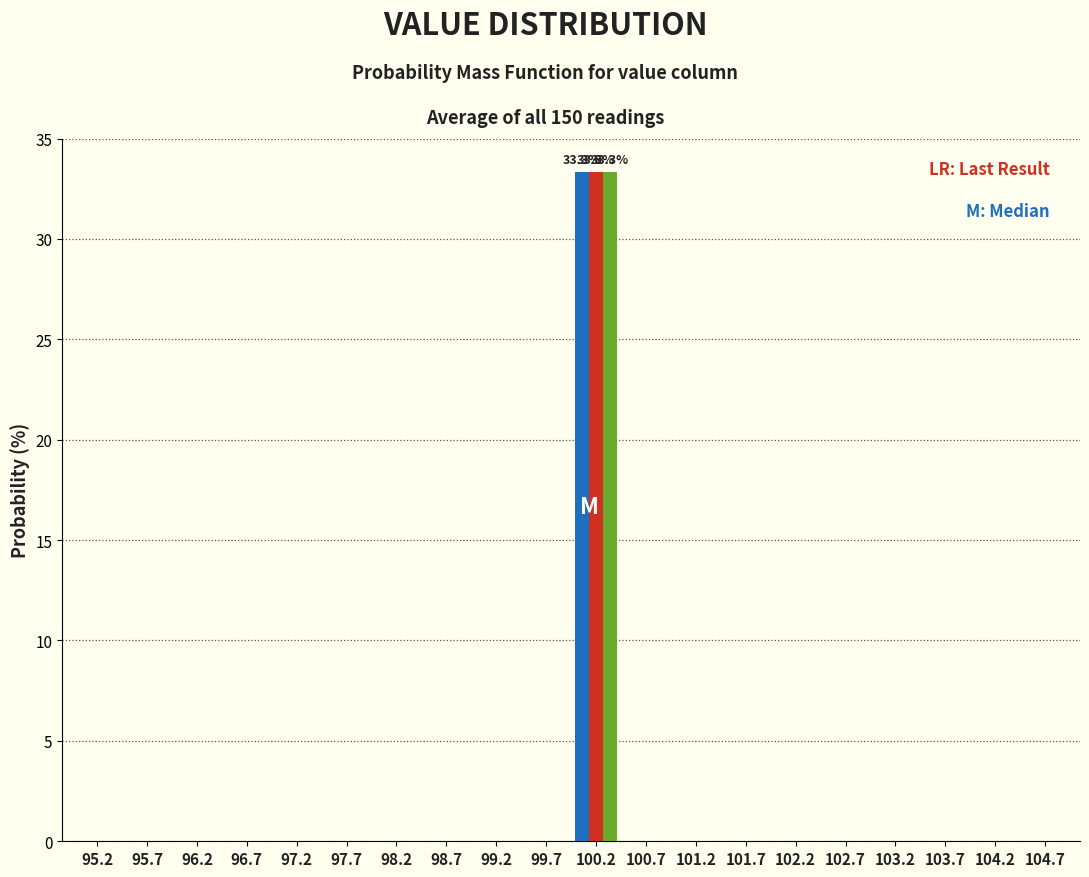

At which category is the sum across all series the highest?

100.2